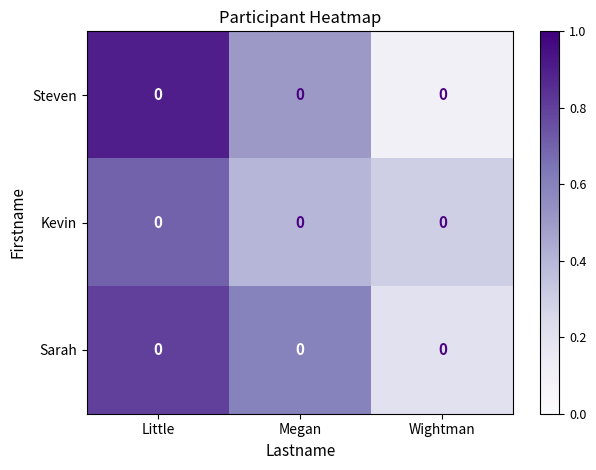

What is the spread (max minus min) of values at Megan?

0.2